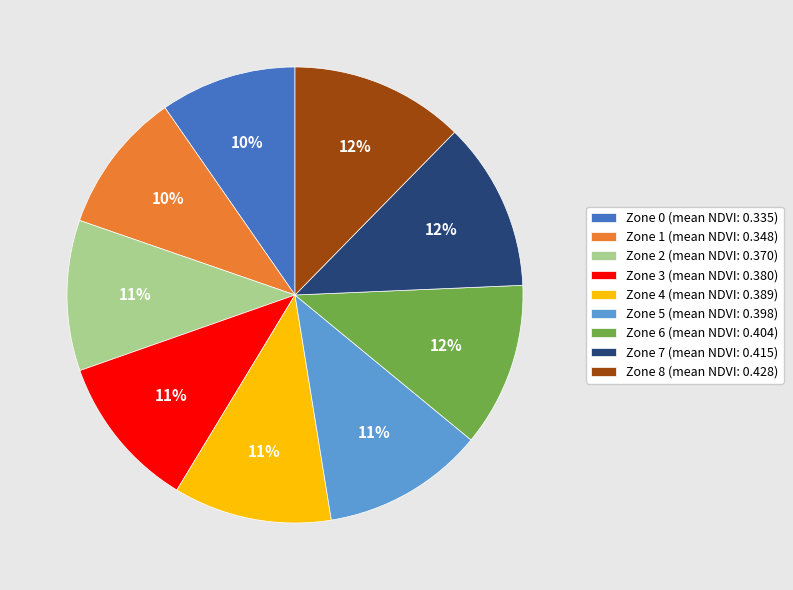

Between Zone 0 (mean NDVI: 0.335) and Zone 3 (mean NDVI: 0.380), which is larger?

Zone 3 (mean NDVI: 0.380)